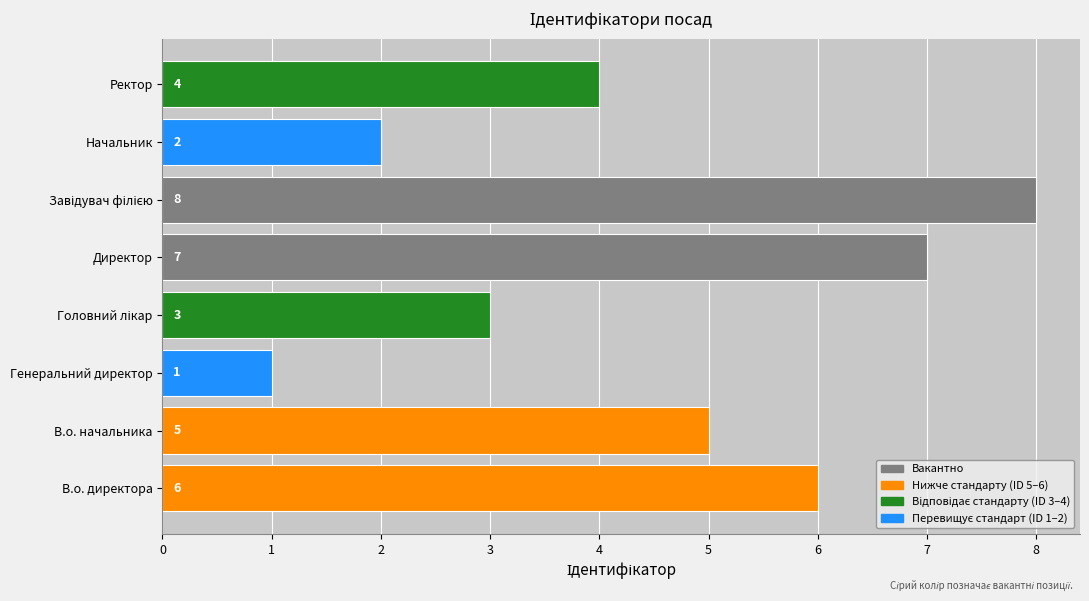

Reading bottom to top, transcribe all the data shown in this chart.

6	5	1	3	7	8	2	4